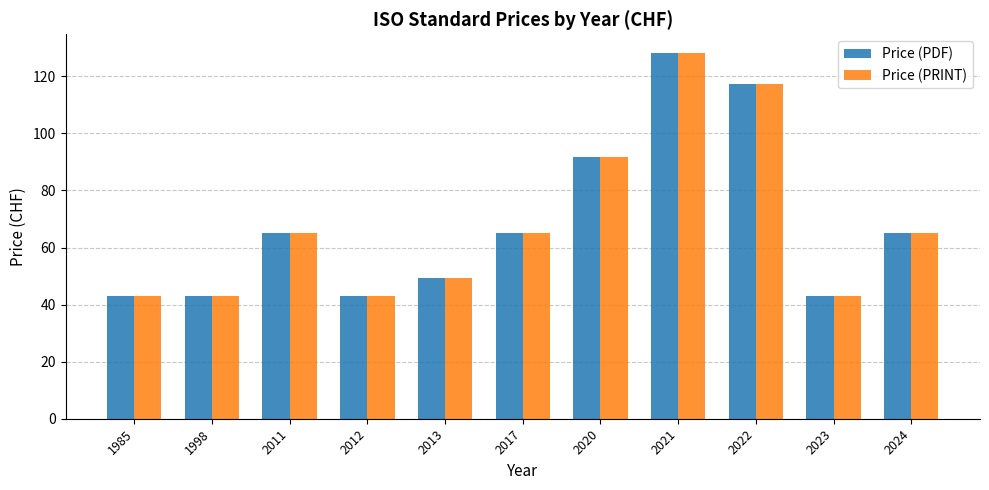

At which label is Price (PRINT) closest to 85?

2020